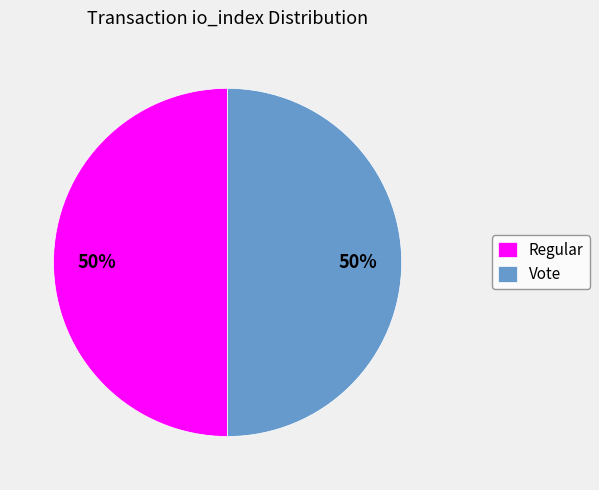

Is it true that Vote is 50% of the pie?

True